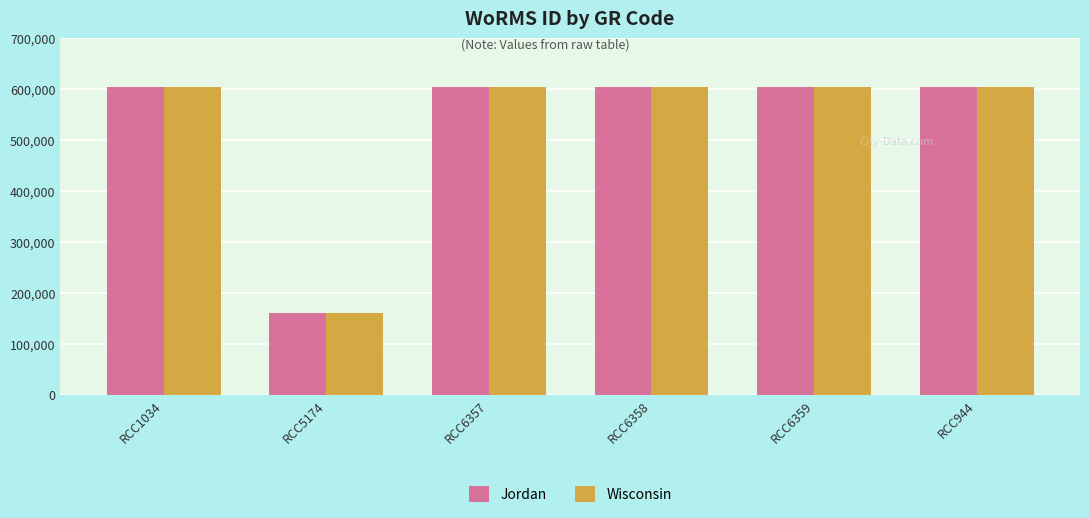

What is the total value across all series at RCC1034?

1206858